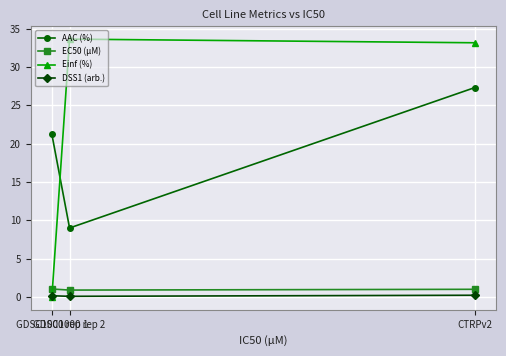

At how many categories does at least one series exceed 25?

2